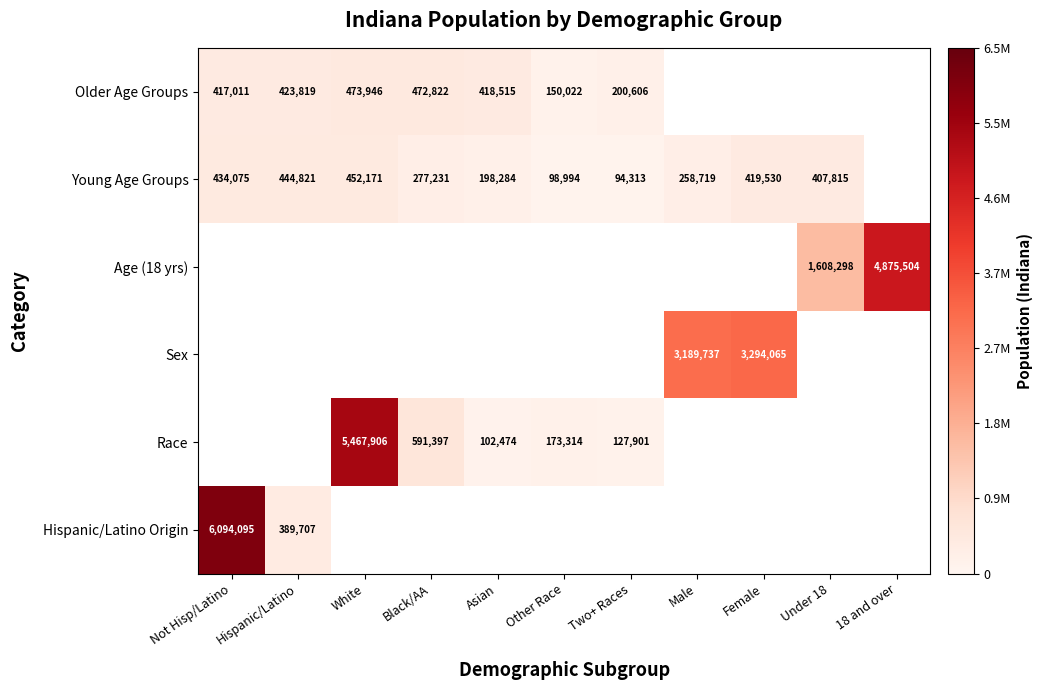

The Race series shows 5467906 at White. True or false?

True